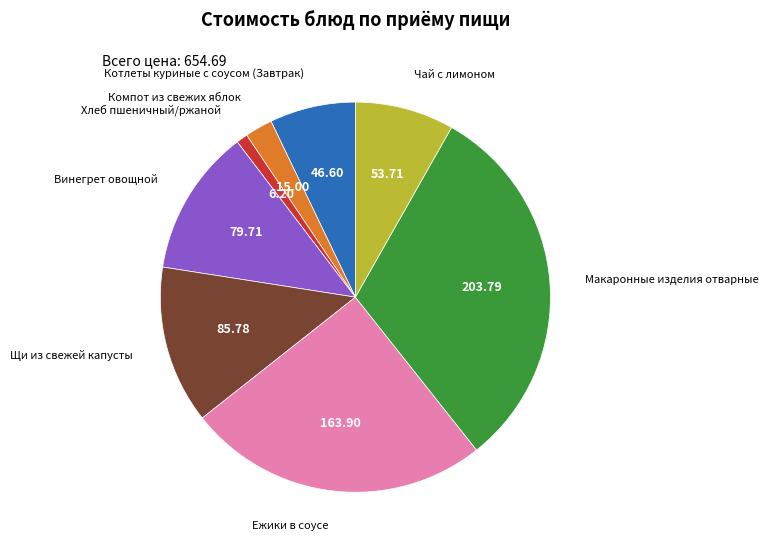

Does any single category account for the majority?

No